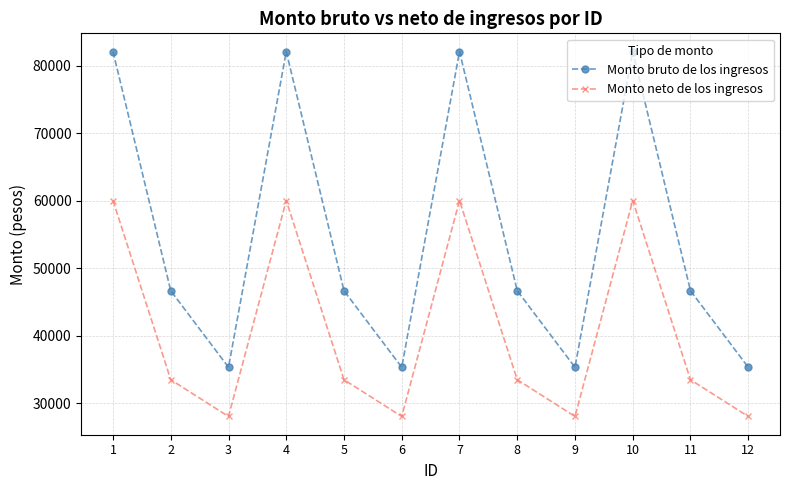

What are all the series names shown in the legend?

Monto bruto de los ingresos, Monto neto de los ingresos